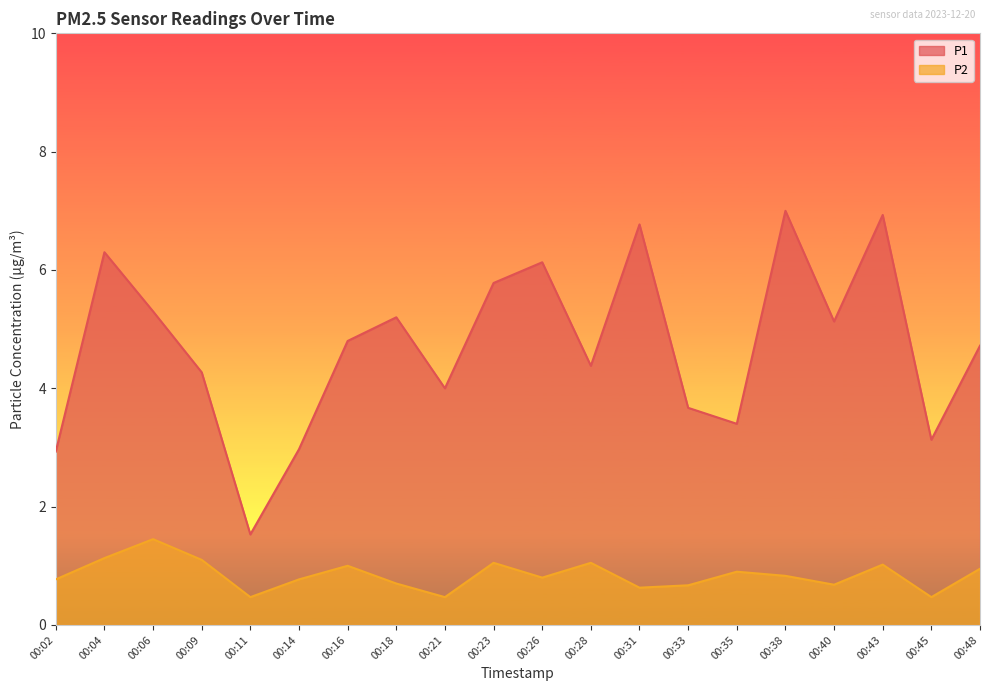

What is the difference between the P2 values at 00:06 and 00:40?

0.8